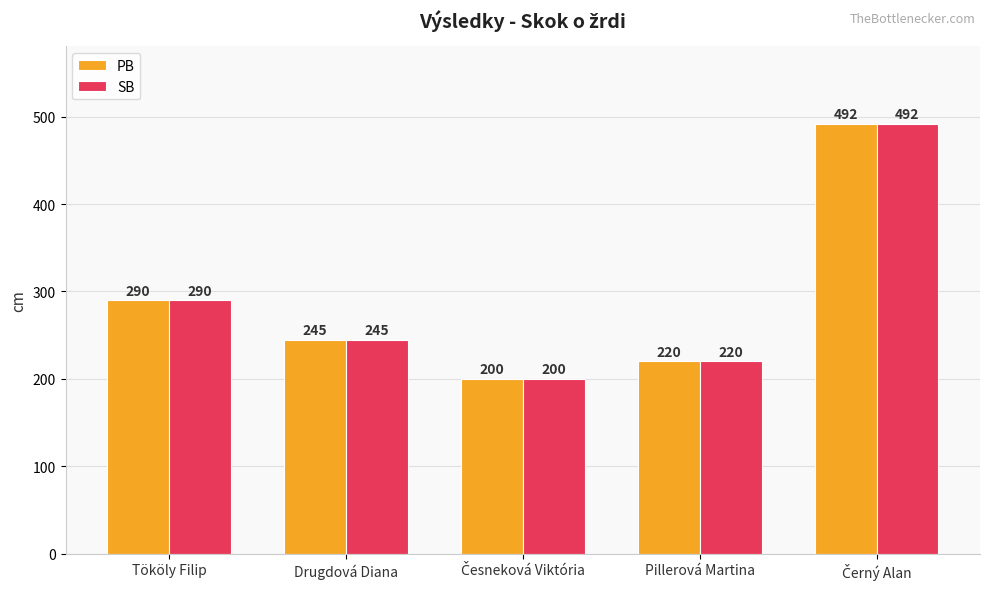

What is the total value across all series at Pillerová Martina?

440